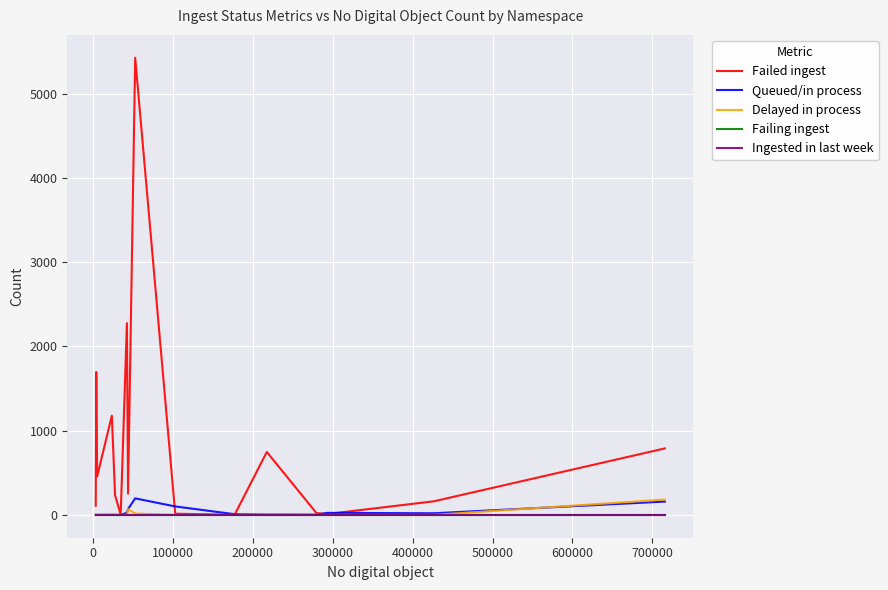

What is the label of the 14th point from the right?

100000